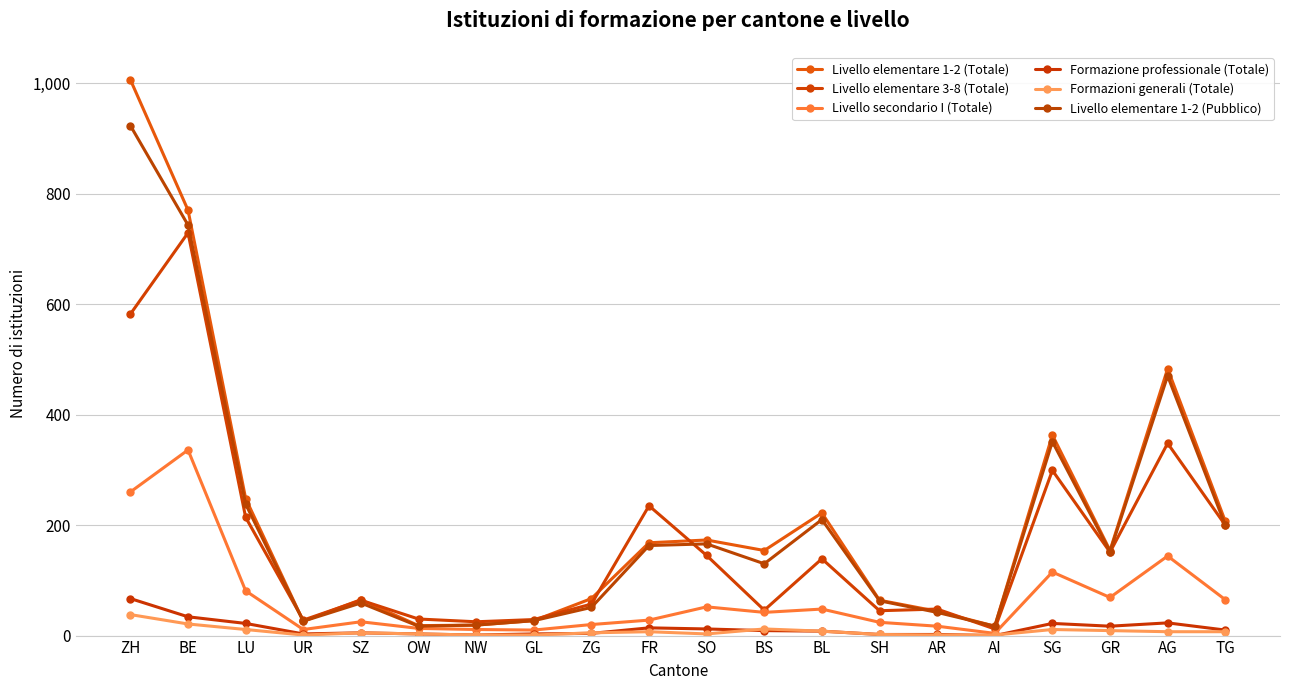

Between AR and TG, which is larger?

TG